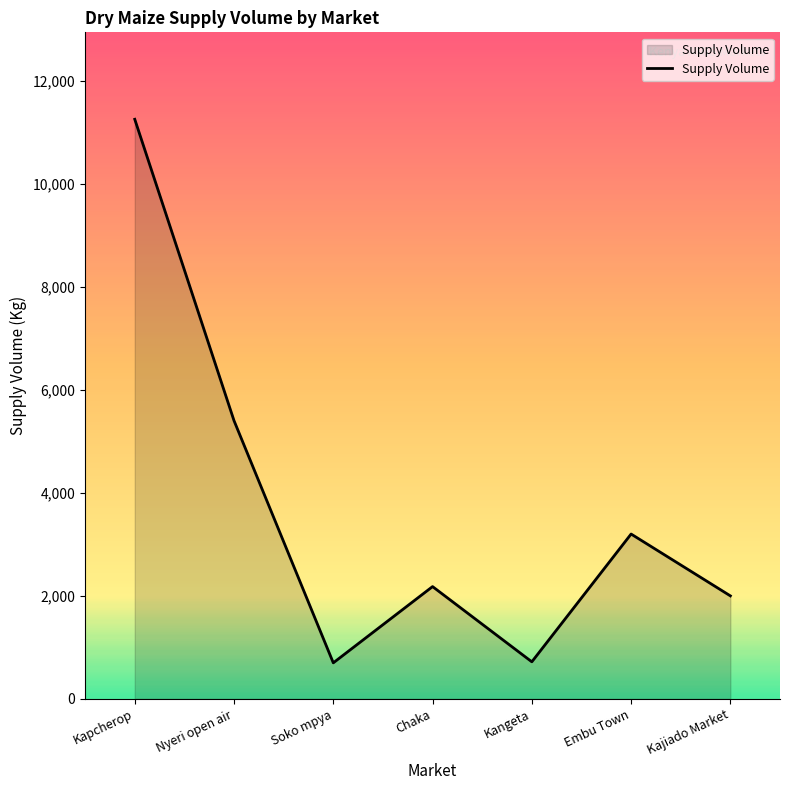

Does the chart display data point markers on the line(s)?

No